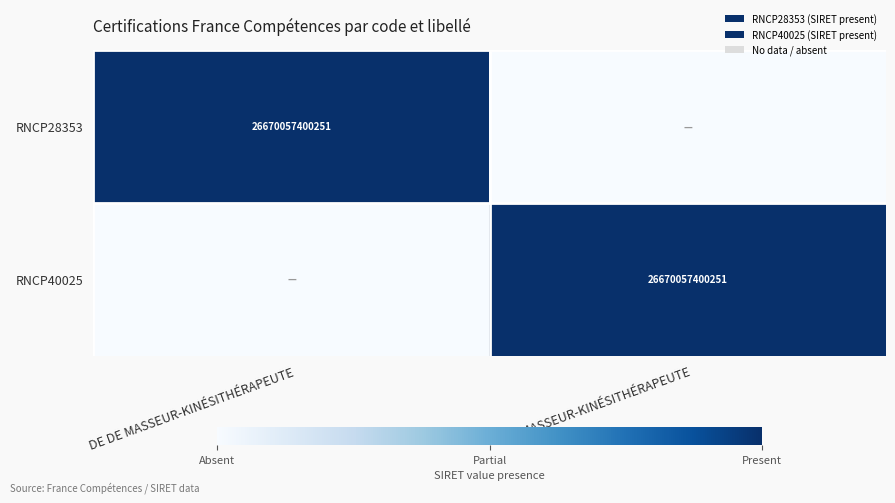

Between DE DE MASSEUR-KINÉSITHÉRAPEUTE and DE MASSEUR-KINÉSITHÉRAPEUTE, which is larger?

DE DE MASSEUR-KINÉSITHÉRAPEUTE